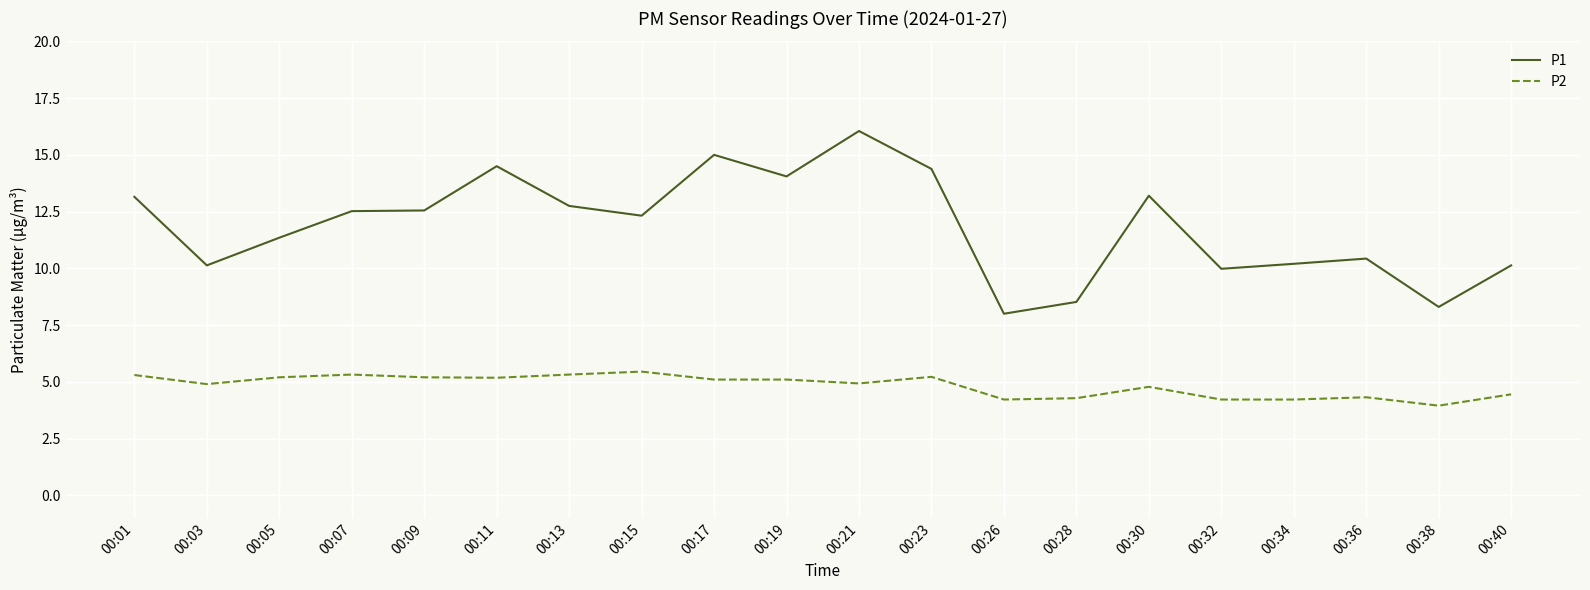

Rank the series by their average value, from highest to lowest.

P1, P2